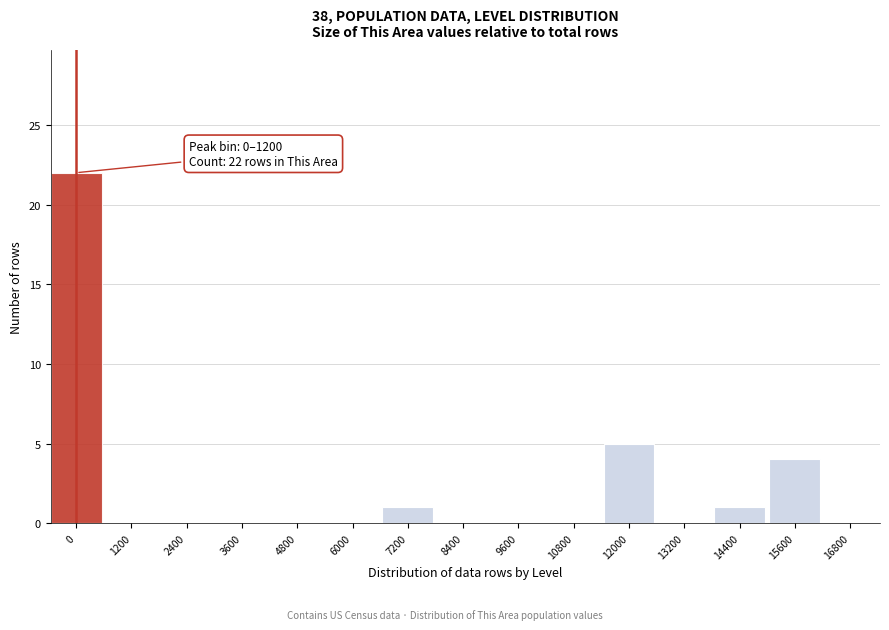

Reading left to right, extract all data points from this chart.

0=22	1200=0	2400=0	3600=0	4800=0	6000=0	7200=1	8400=0	9600=0	10800=0	12000=5	13200=0	14400=1	15600=4	16800=0